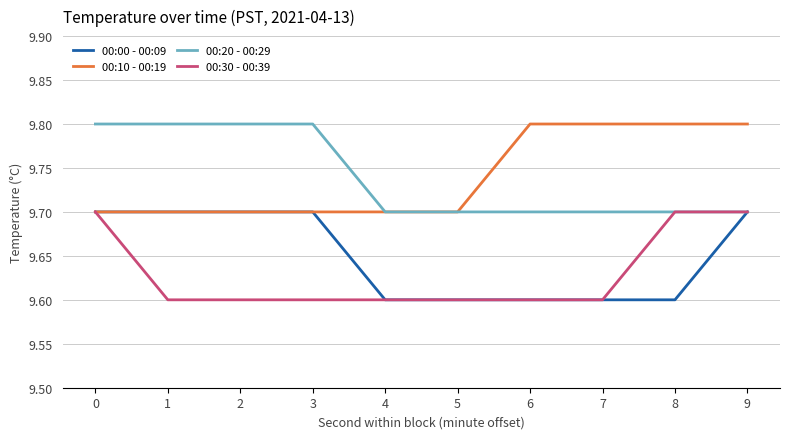

Is the value of 00:30 - 00:39 at 9 greater than the value of 00:00 - 00:09 at 7?

Yes